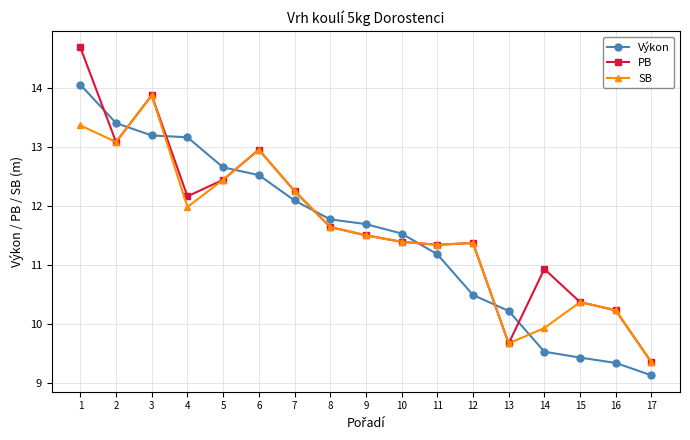

Which series has the largest range (max minus min)?

PB